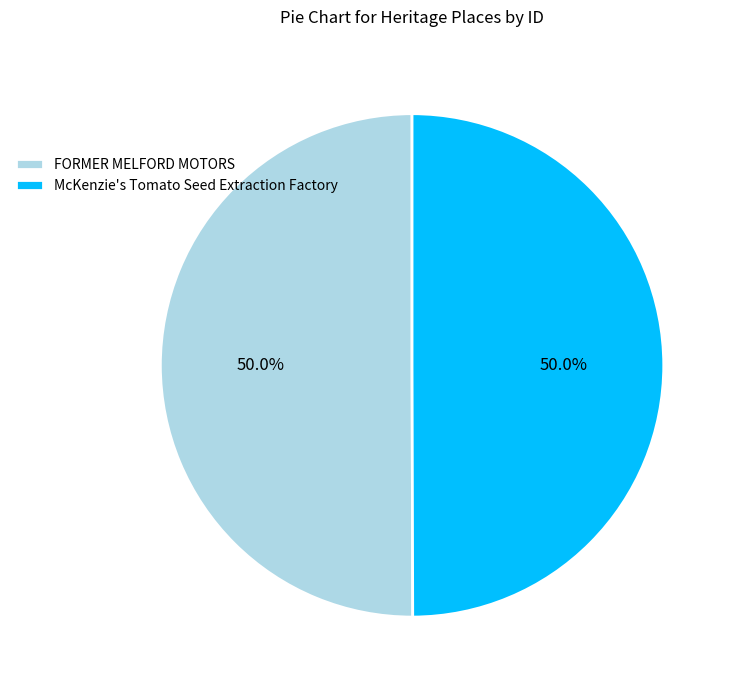

Approximately how many times larger is the value at FORMER MELFORD MOTORS compared to McKenzie's Tomato Seed Extraction Factory?

1.0